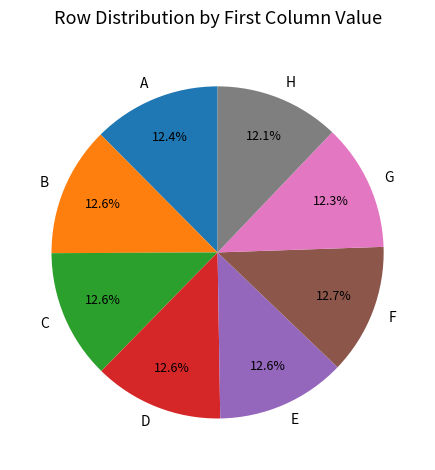

Does any single category account for the majority?

No